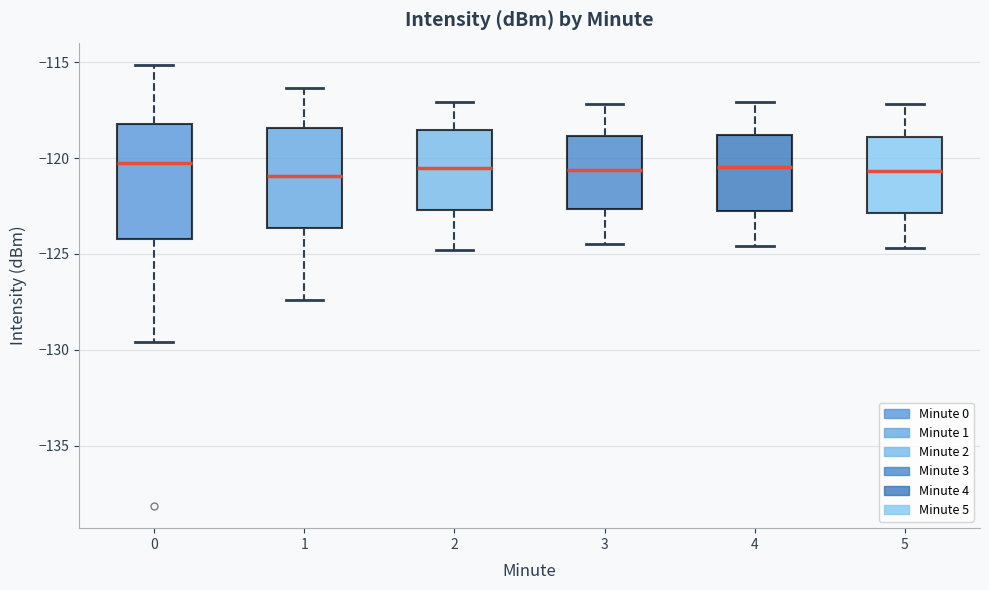

Reading left to right, transcribe this box plot: for each box, give where its median line is, the range the box spans, and where its two whiskers end, as read against the y-axis. The values are not printed on the chart, so give them approximately, as read against the axis.

0: median -120.5, box -124.0 to -118.0, whiskers -129.5 to -115.0
1: median -121.0, box -123.5 to -118.5, whiskers -127.5 to -116.5
2: median -120.5, box -122.5 to -118.5, whiskers -125.0 to -117.0
3: median -120.5, box -122.5 to -119.0, whiskers -124.5 to -117.0
4: median -120.5, box -122.5 to -119.0, whiskers -124.5 to -117.0
5: median -120.5, box -123.0 to -119.0, whiskers -124.5 to -117.0